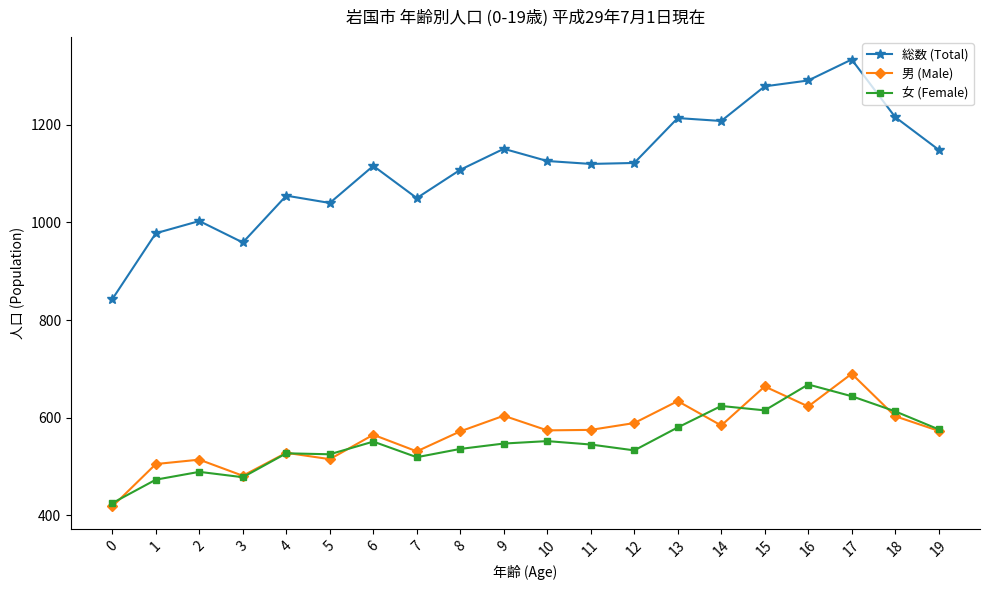

What is the total value across all series at 0?

1686